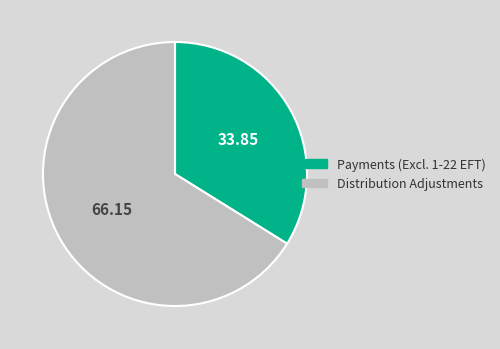

How many slices are in this pie chart?

2